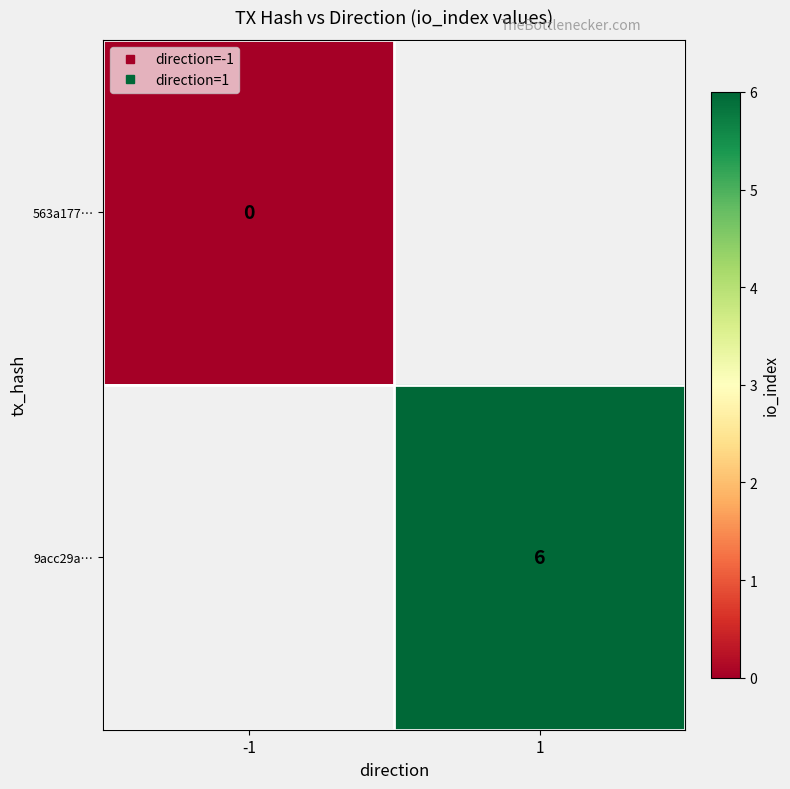

Is it true that 9acc29a… equals 6.0 at 1?

True